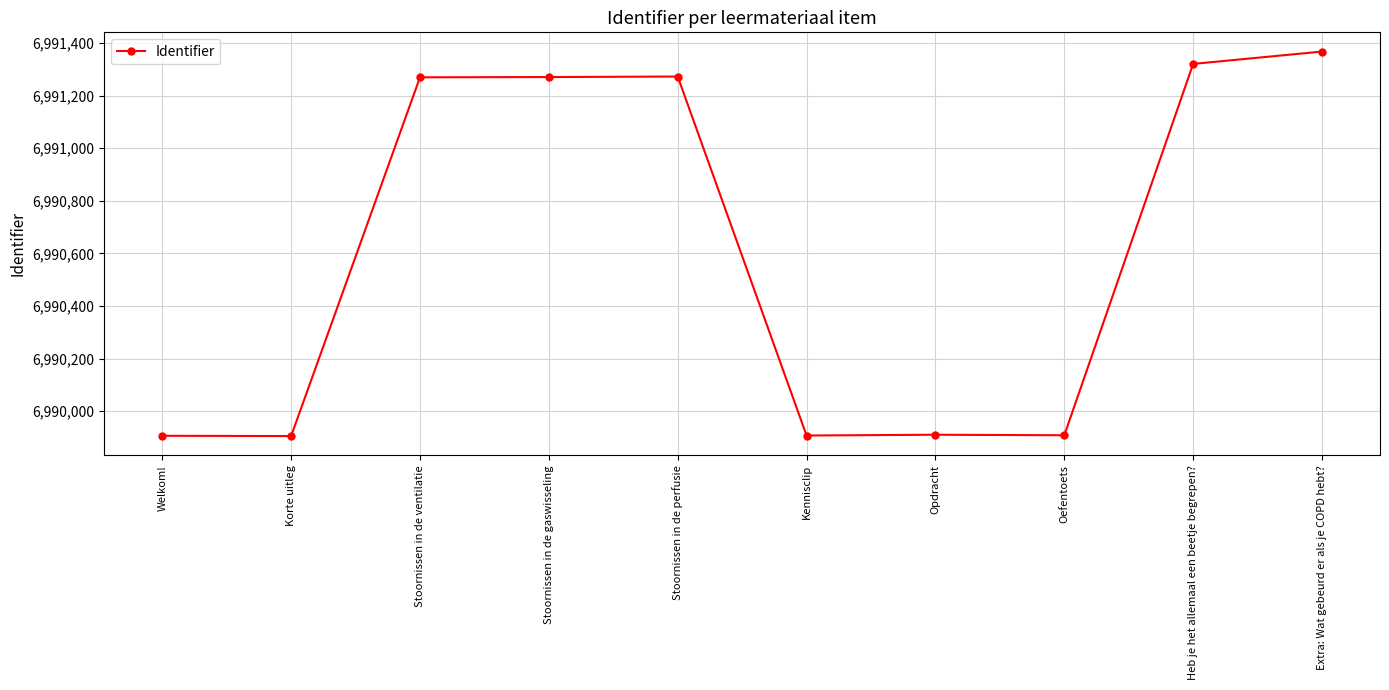

What is the greatest value displayed?

6991368